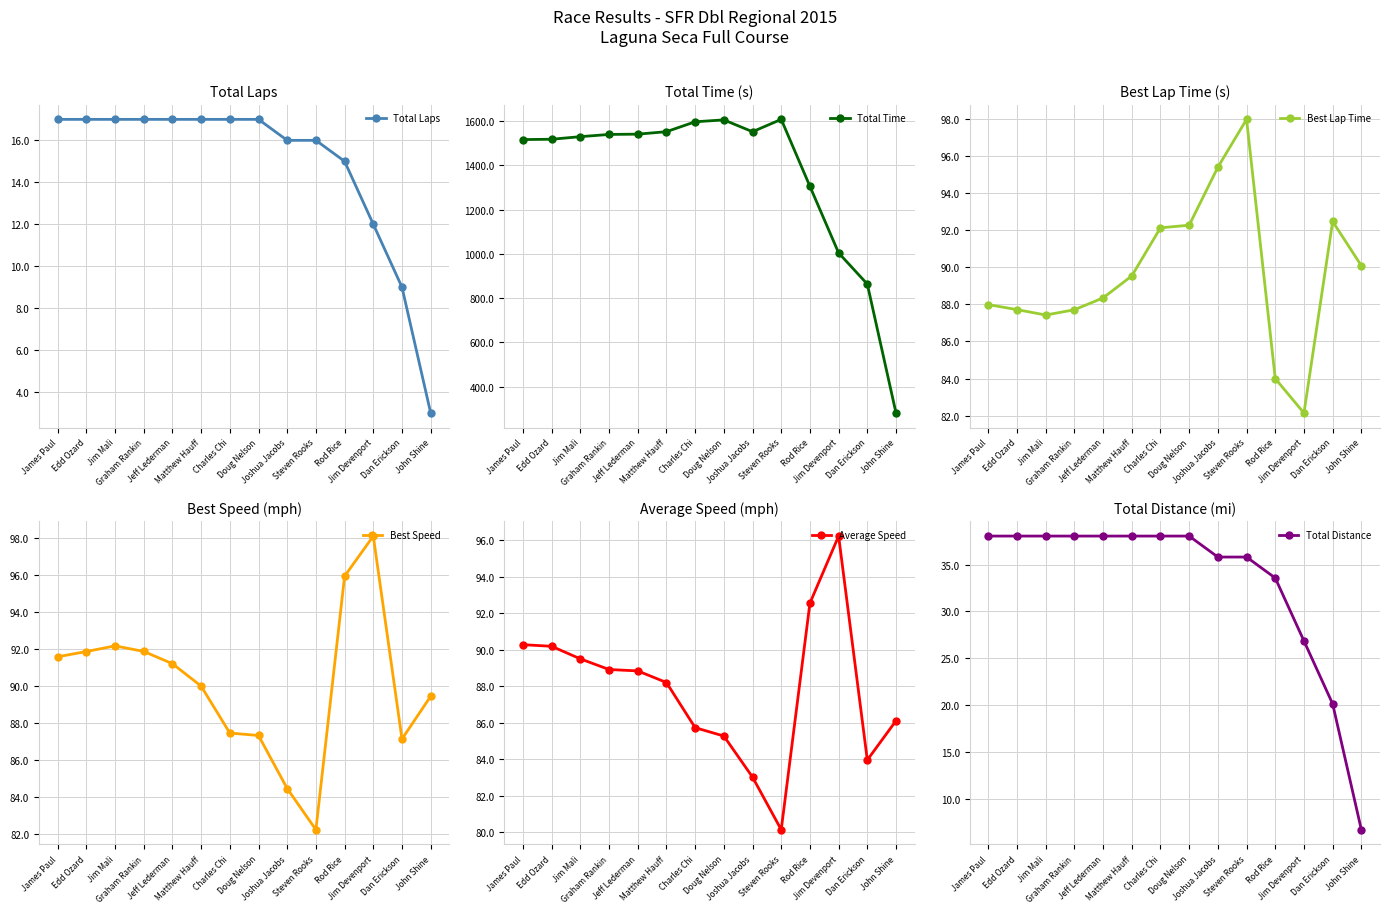

True or false: Average Speed and Total Distance intersect in this chart.

False